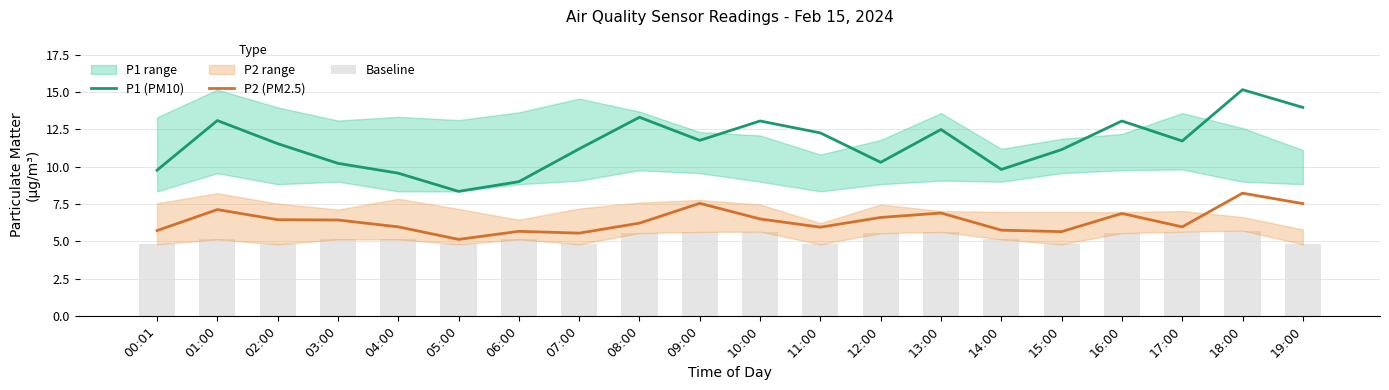

Which series changed the most between 01:00 and 11:00?

P2 (PM2.5)